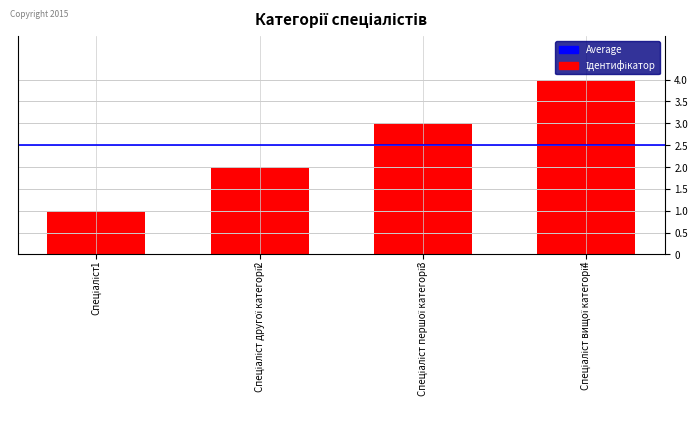

What is the value of the 1st bar from the left?

1